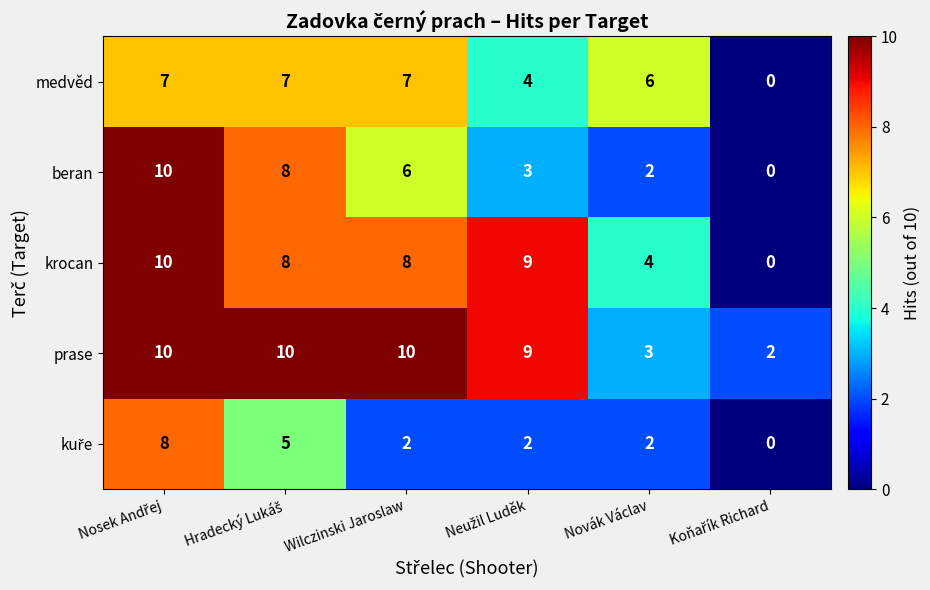

Where is krocan nearest to the value 5?

Novák Václav